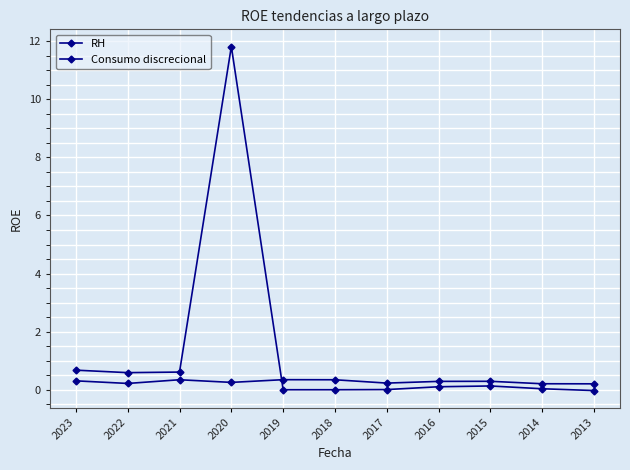

How many categories are shown in the chart?

11